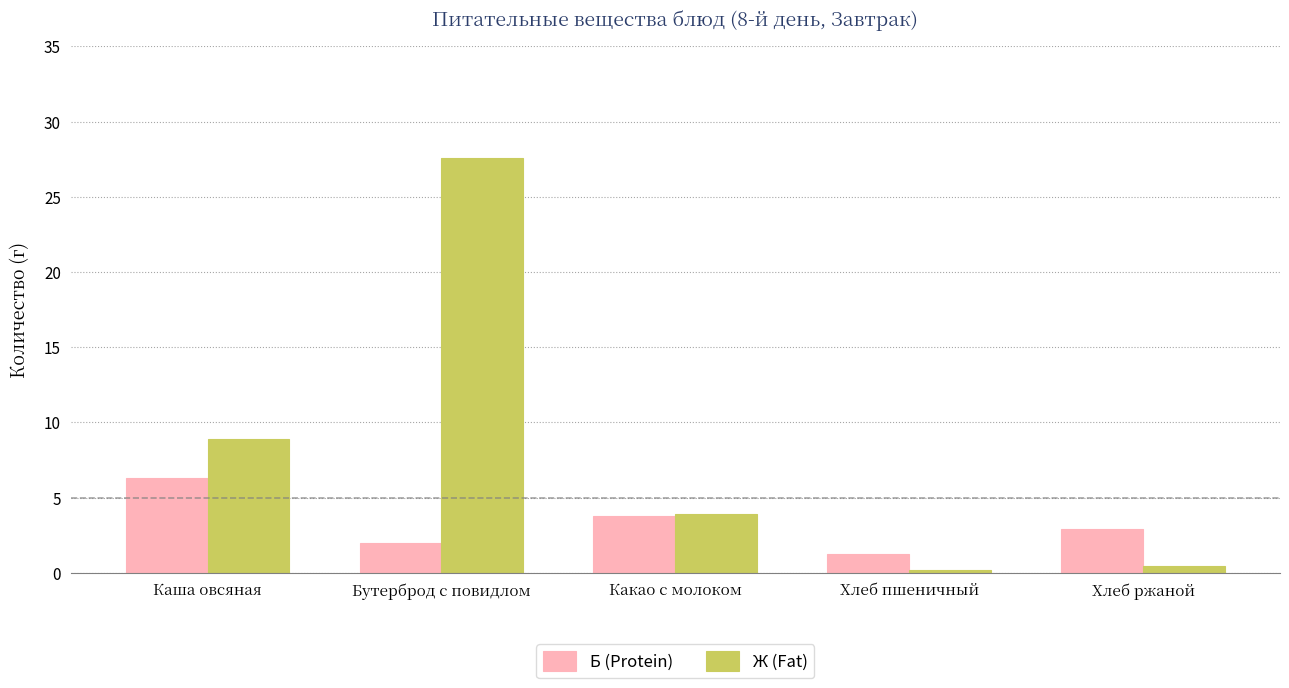

Count the number of data series in this chart.

2